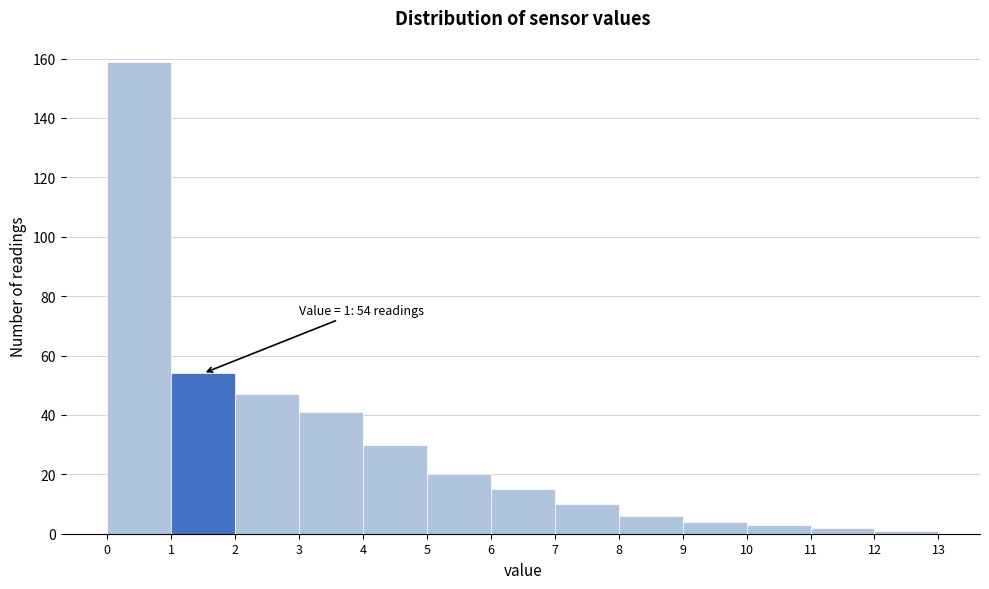

Which range on the x-axis has the tallest bar?

0 to 1